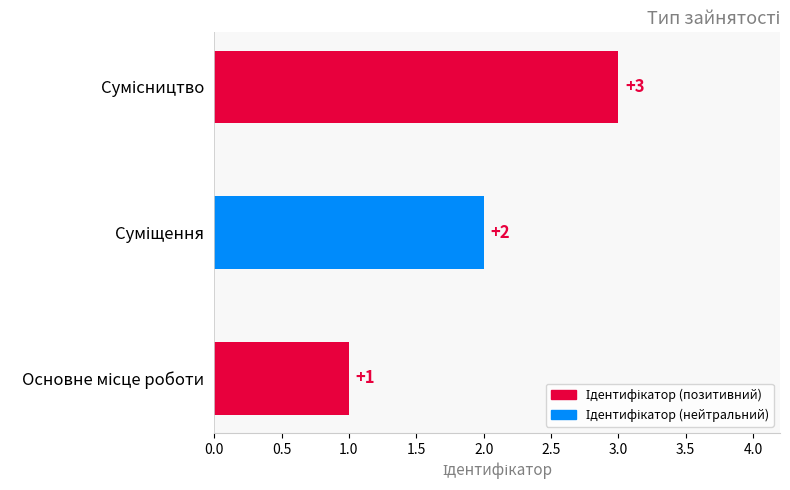

What is the greatest value displayed?

3